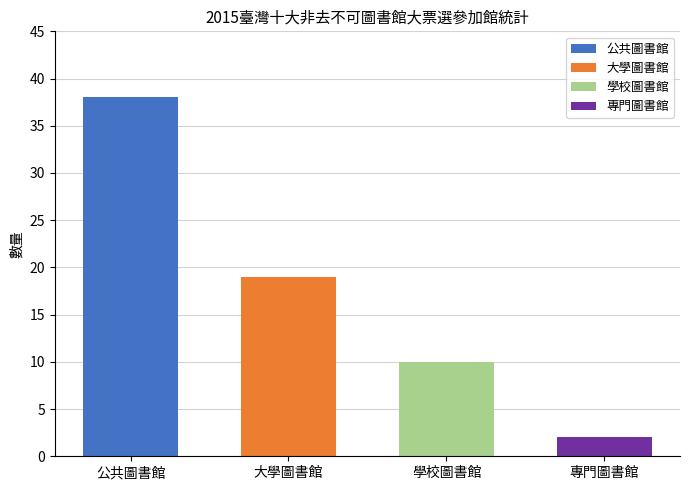

Which has a higher value, 專門圖書館 or 公共圖書館?

公共圖書館